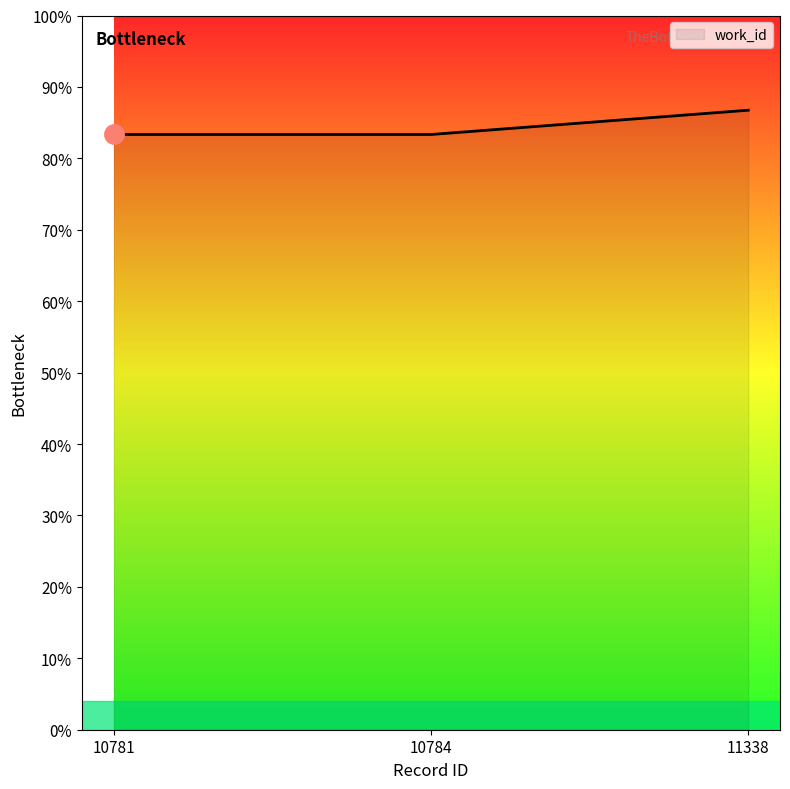

Rank the categories by value from highest to lowest.

11338, 10781, 10784